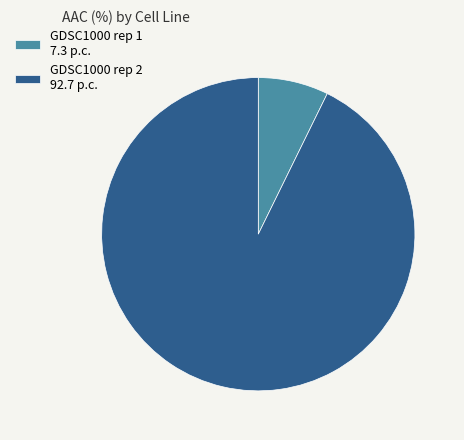

Which has a higher value, GDSC1000 rep 1 7.3 p.c. or GDSC1000 rep 2 92.7 p.c.?

GDSC1000 rep 2 92.7 p.c.